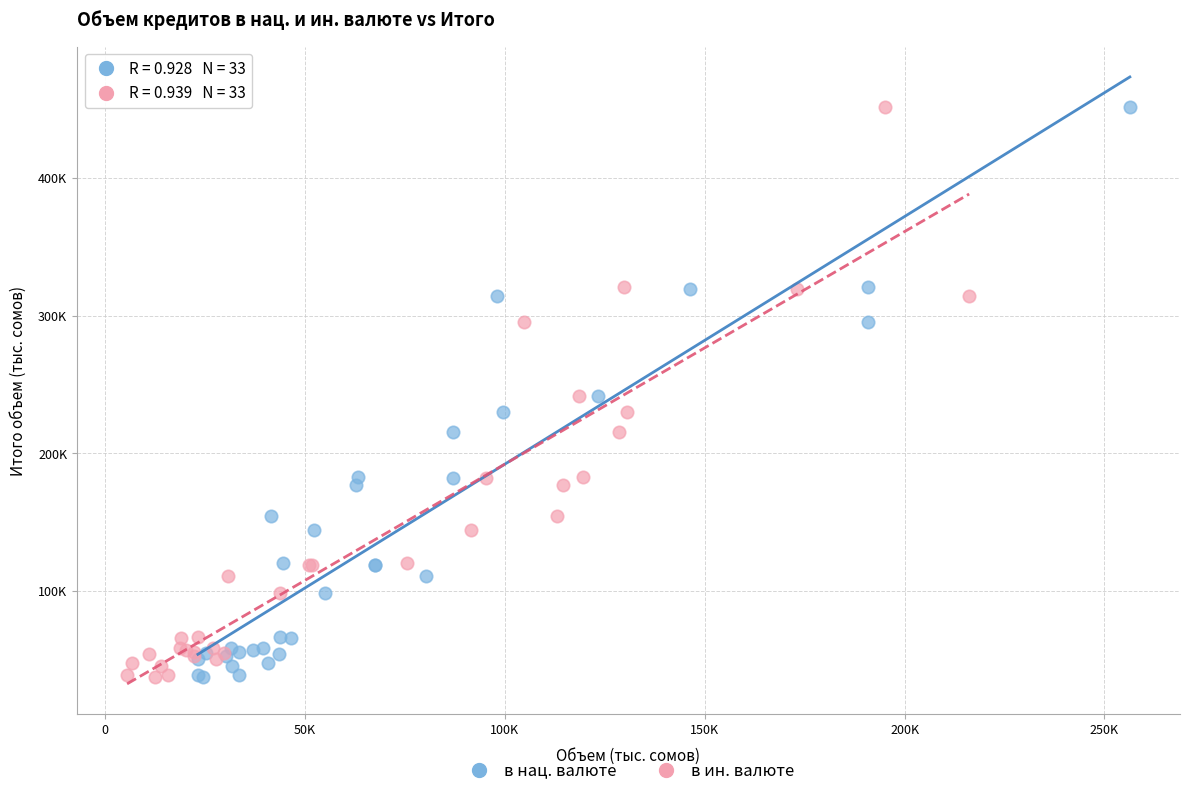

What are all the series names shown in the legend?

в нац. валюте, в ин. валюте